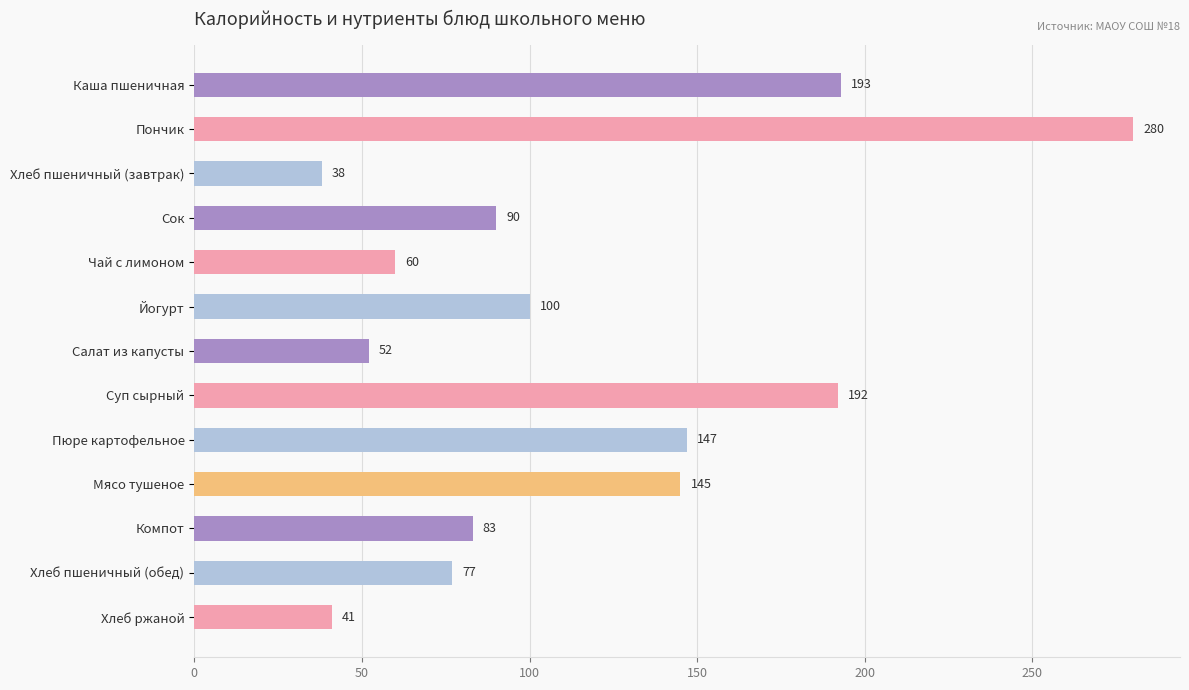

True or false: the data shows 193 at Каша пшеничная.

True